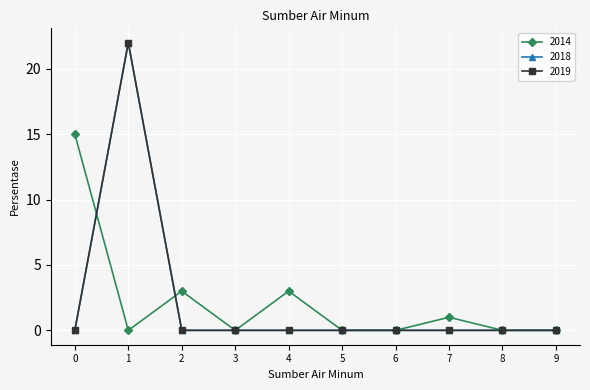

Is this an area chart (filled region under the line)?

No